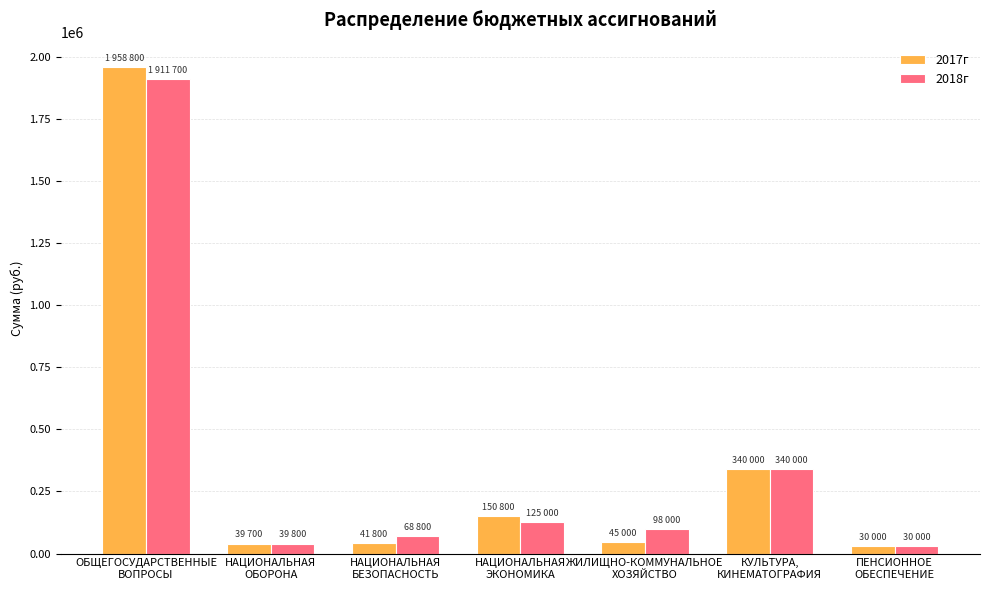

How many distinct data groups are displayed?

2